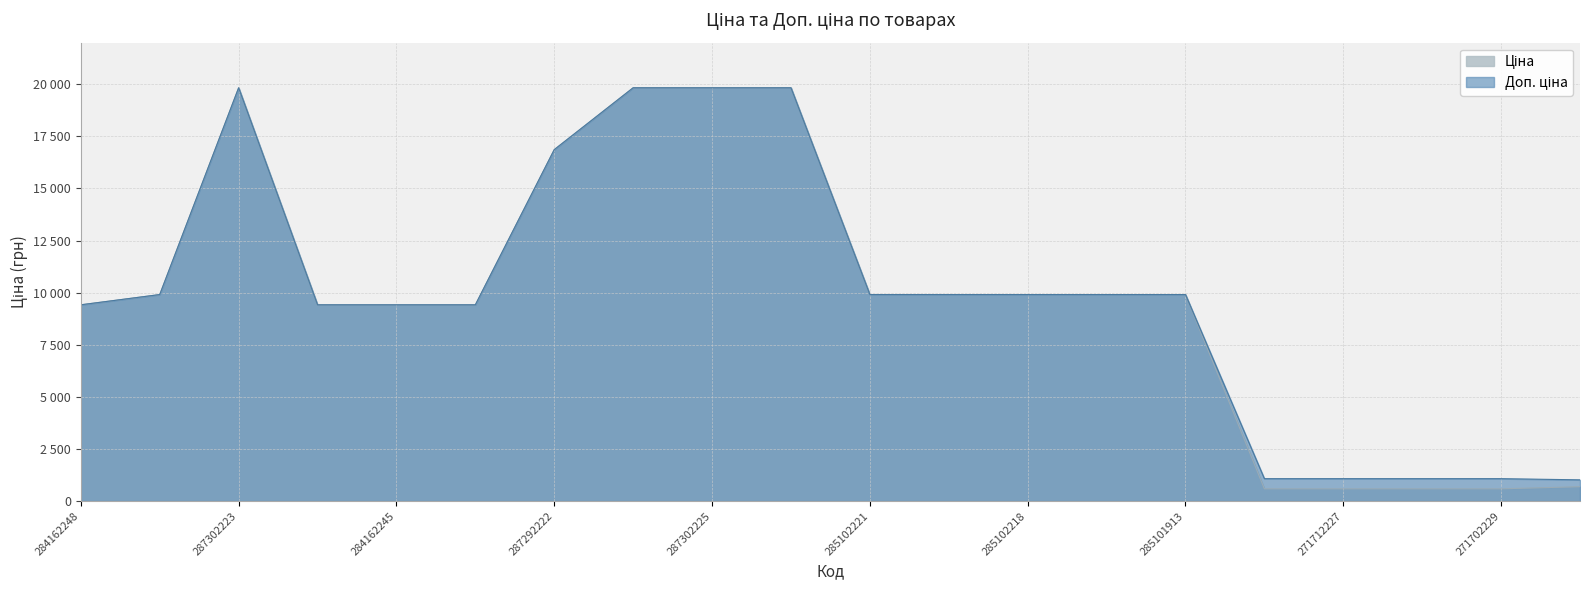

Where is Доп. ціна nearest to the value 10424?

285101569